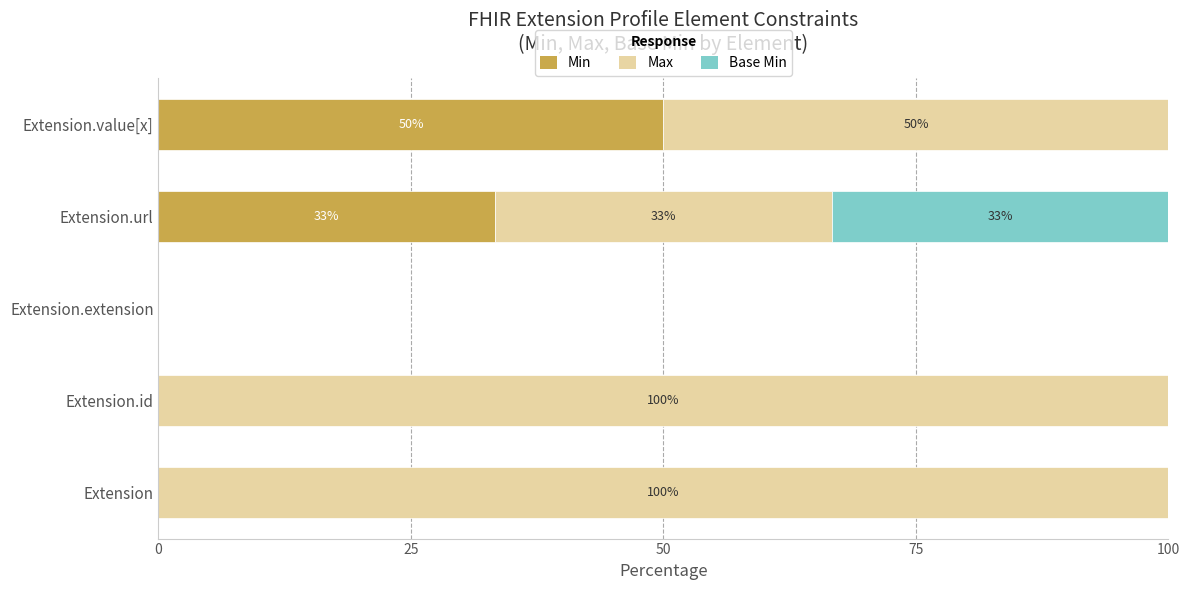

At which label is Min closest to 25?

Extension.url